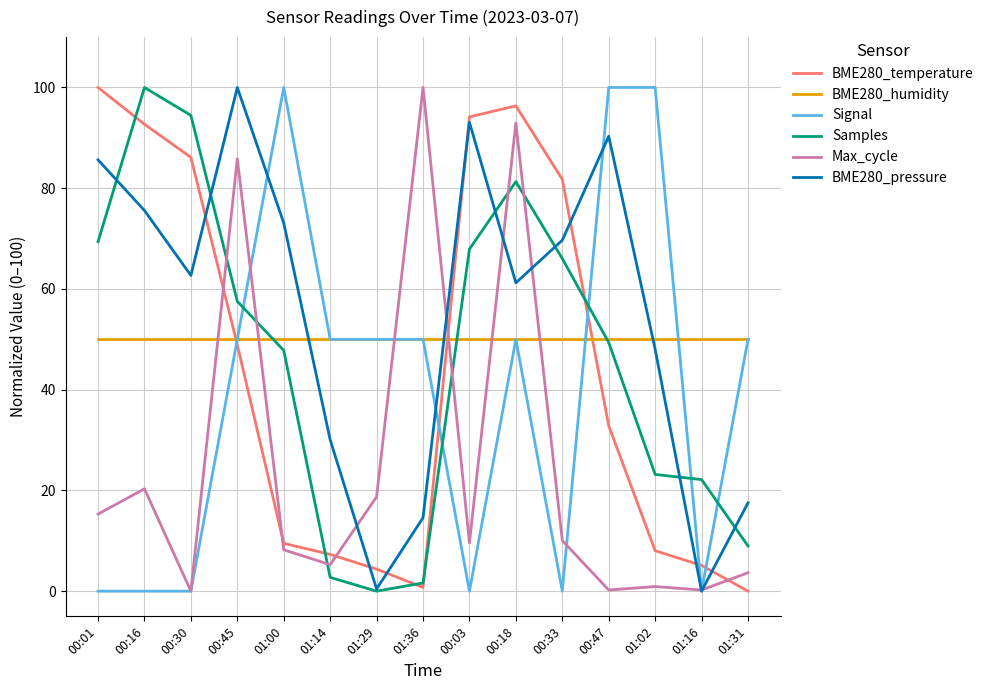

What is the minimum value for BME280_humidity?

50.0